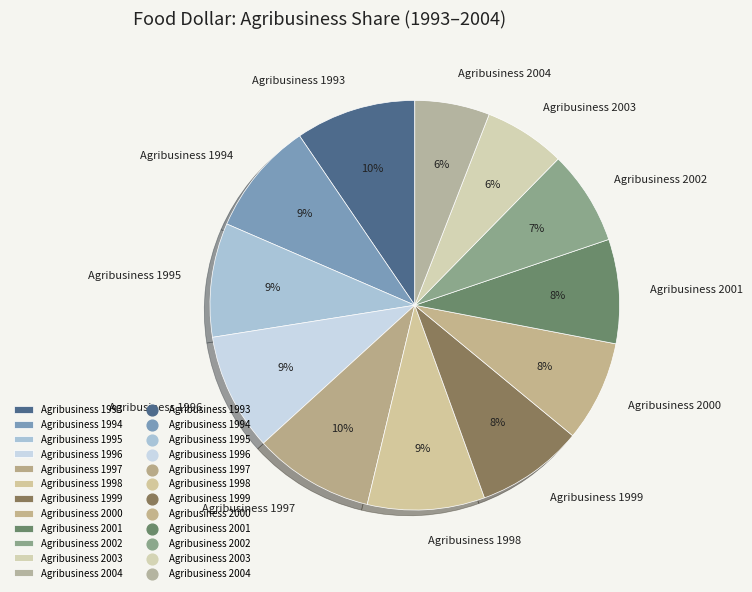

Is Agribusiness 1997 the majority of the pie?

No